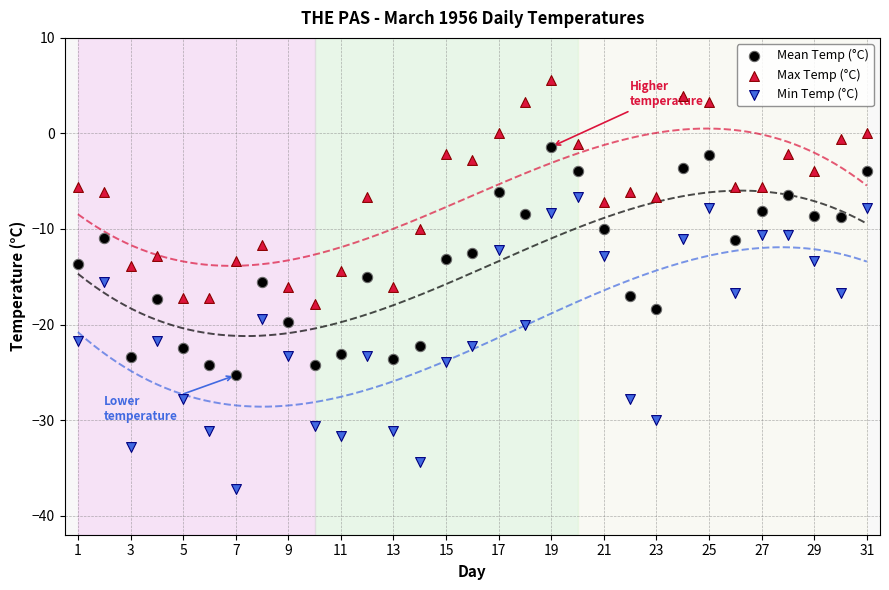

Across all data points, what is the range of X values (max minus min)?

30.0